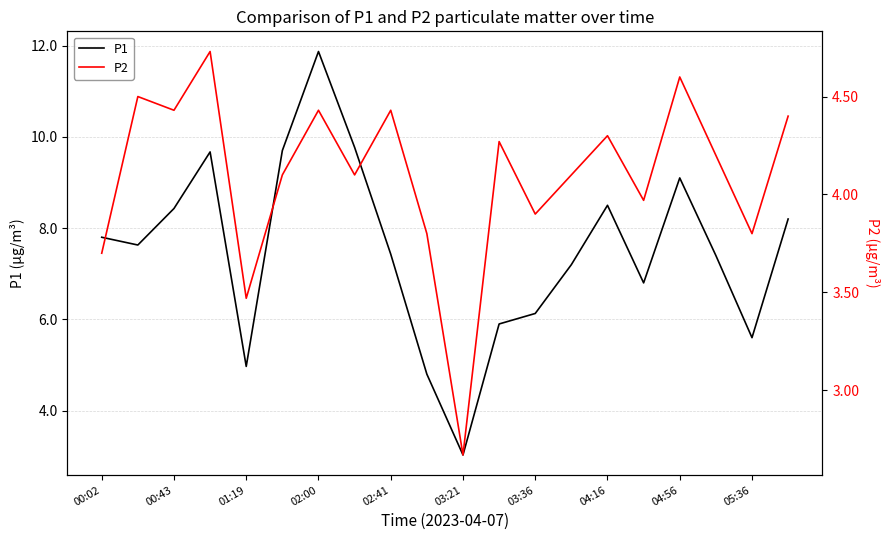

True or false: P1 and P2 cross at least once.

False